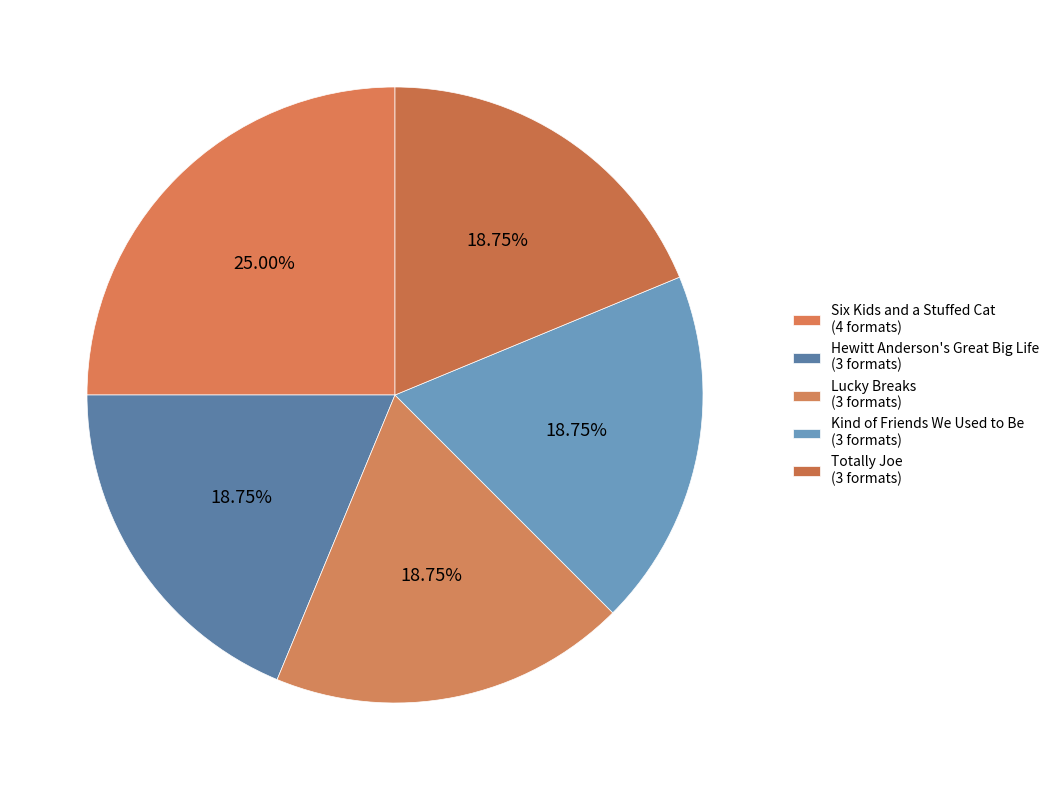

Which slice is the smallest?

Hewitt Anderson's Great Big Life